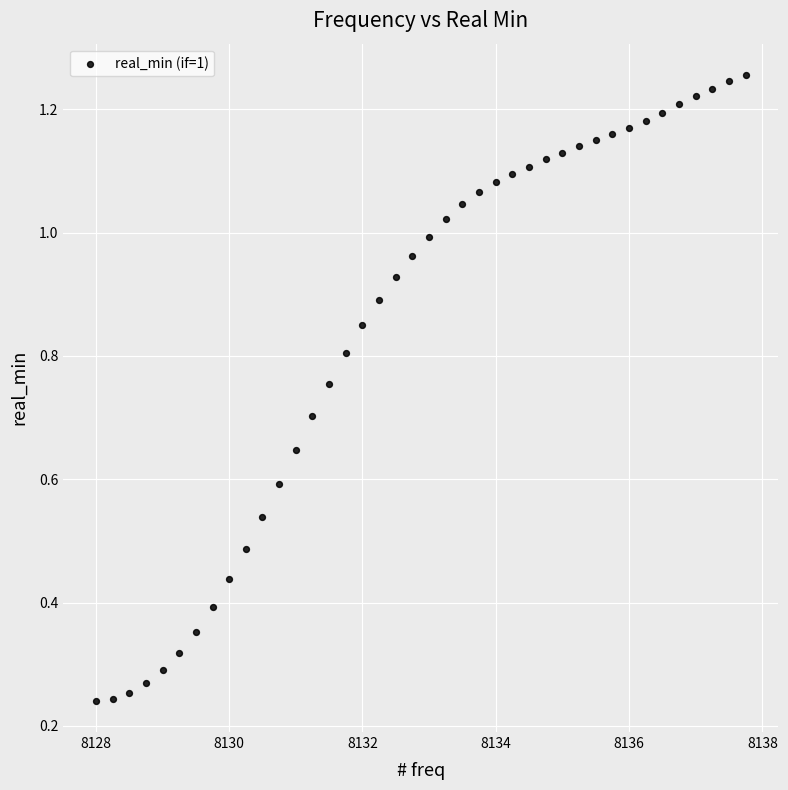

What is the range of X values (max minus min)?

9.8